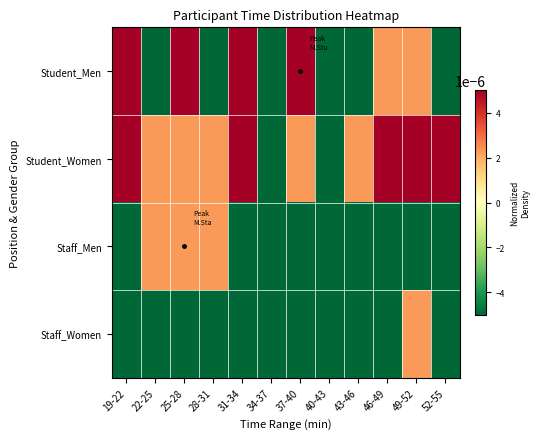

Rank the series at 49-52 from lowest to highest value.

Staff_Men, Student_Men, Staff_Women, Student_Women